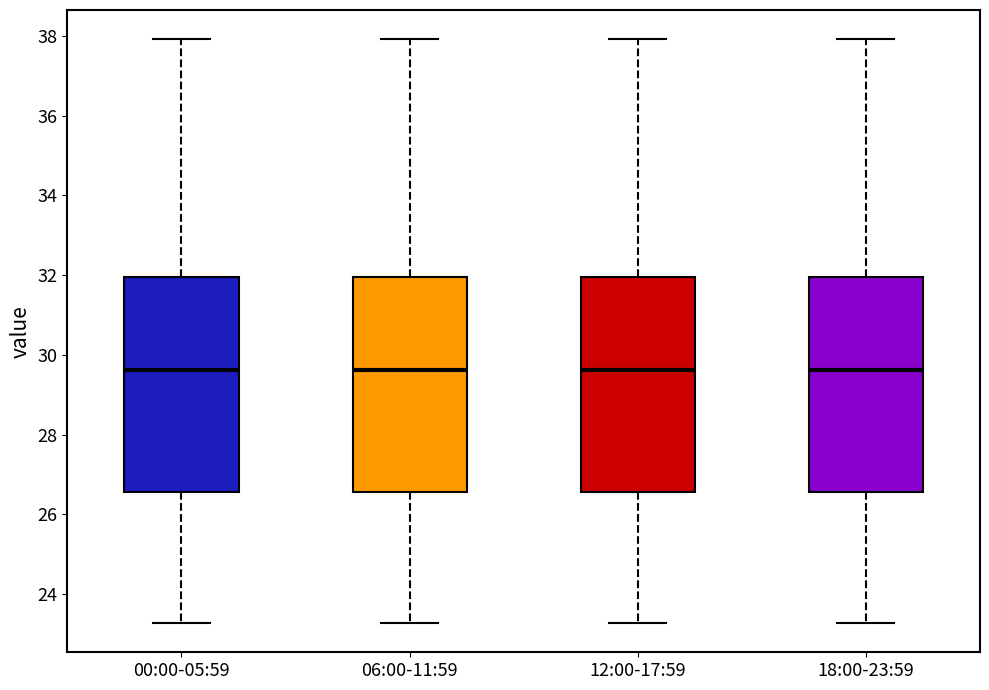

Where does the upper whisker of the box for 18:00-23:59 end on the y-axis? The values are not printed on the chart, so give them approximately, as read against the axis.

38.0